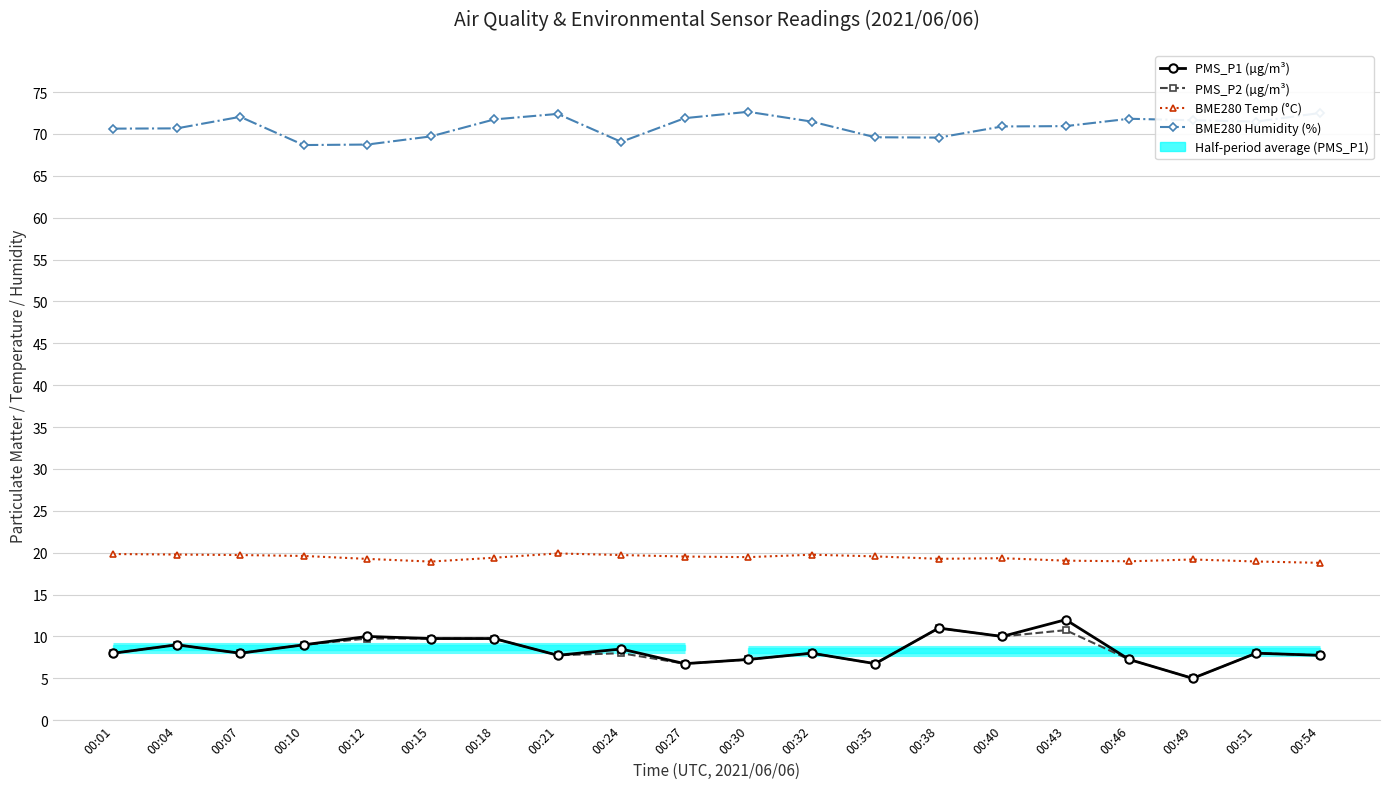

What is the difference between the maximum and minimum values in the BME280 Temp (°C) series?

1.1